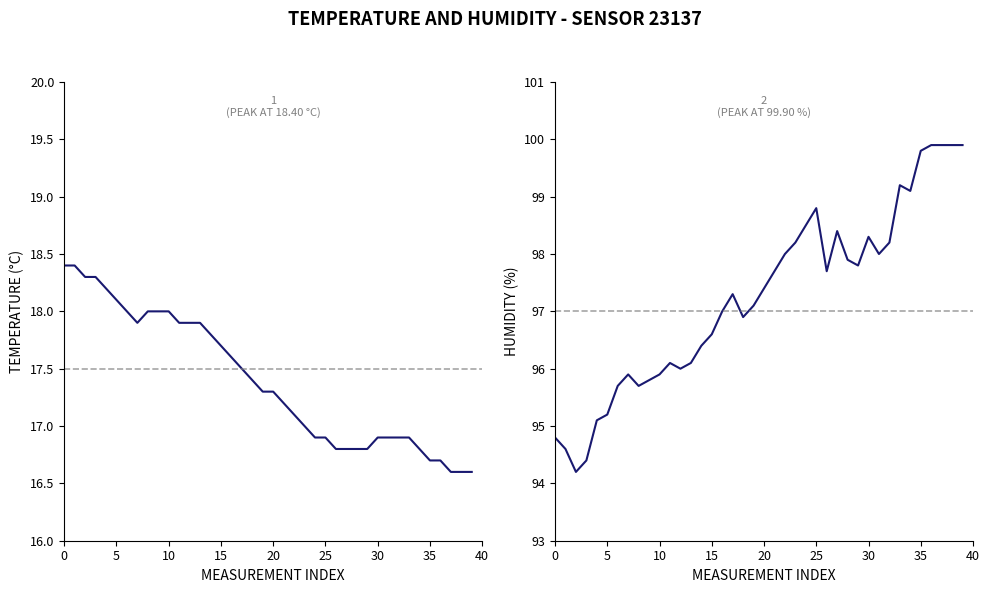

What is the difference between the second highest and minimum values in the humidity series?

5.7